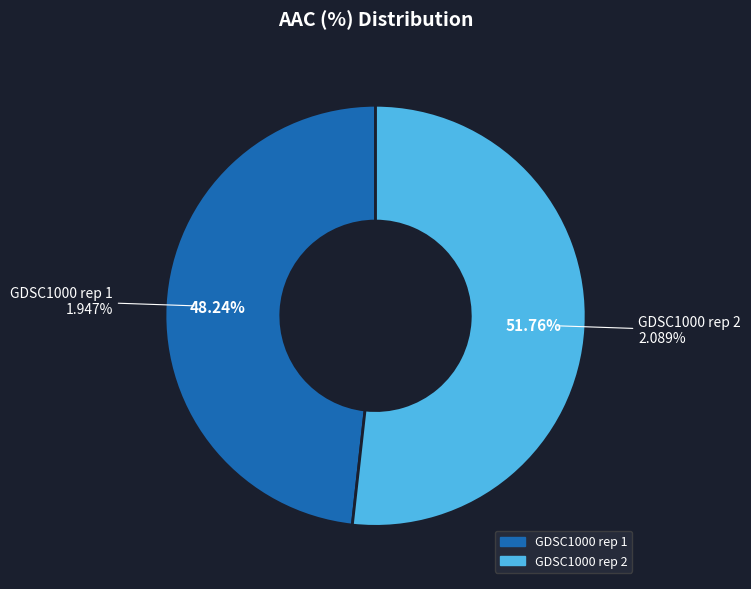

Between GDSC1000 rep 2 and GDSC1000 rep 1, which is larger?

GDSC1000 rep 2